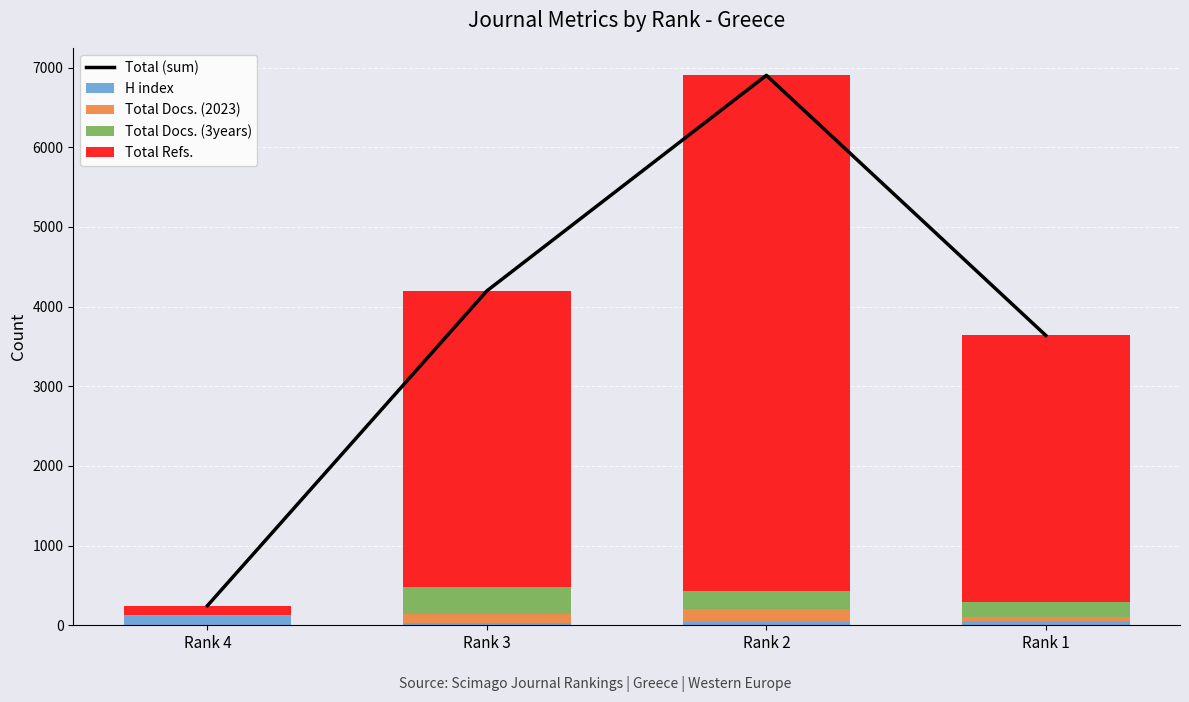

The value of Total (sum) at Rank 3 is 6940. True or false?

False